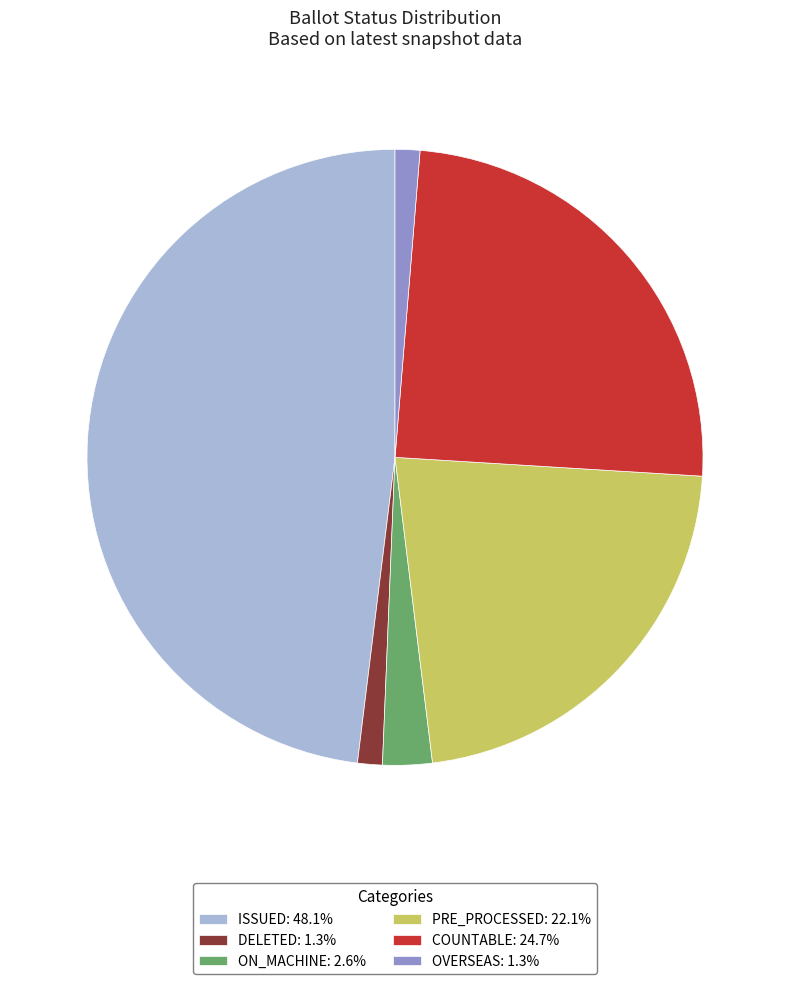

Is the sum of PRE_PROCESSED: 22.1% and COUNTABLE: 24.7% greater than half?

No